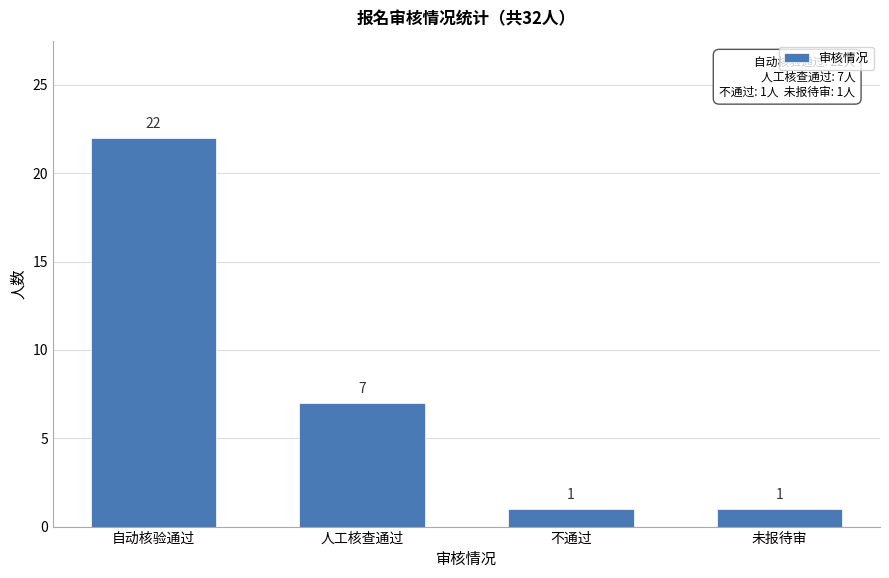

Reading left to right, list all the values displayed in this chart.

22	7	1	1